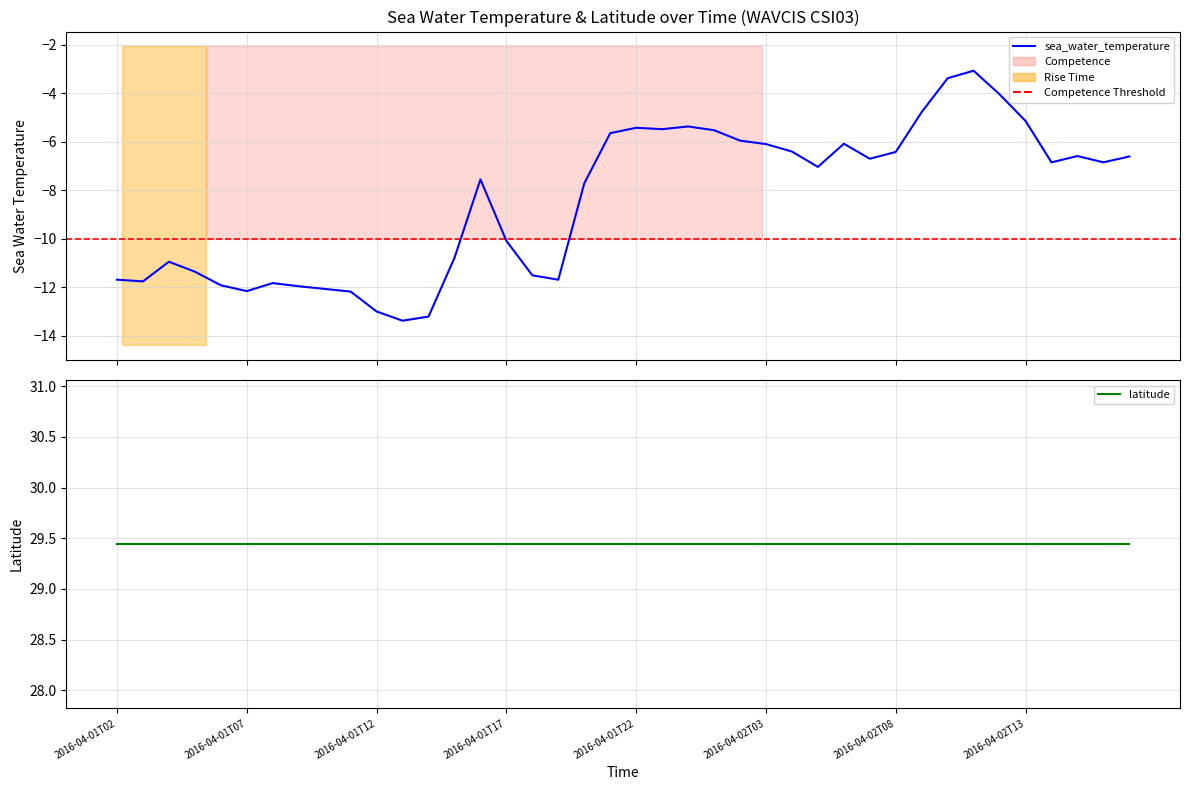

At which label is the value closest to -8?

2016-04-01T20